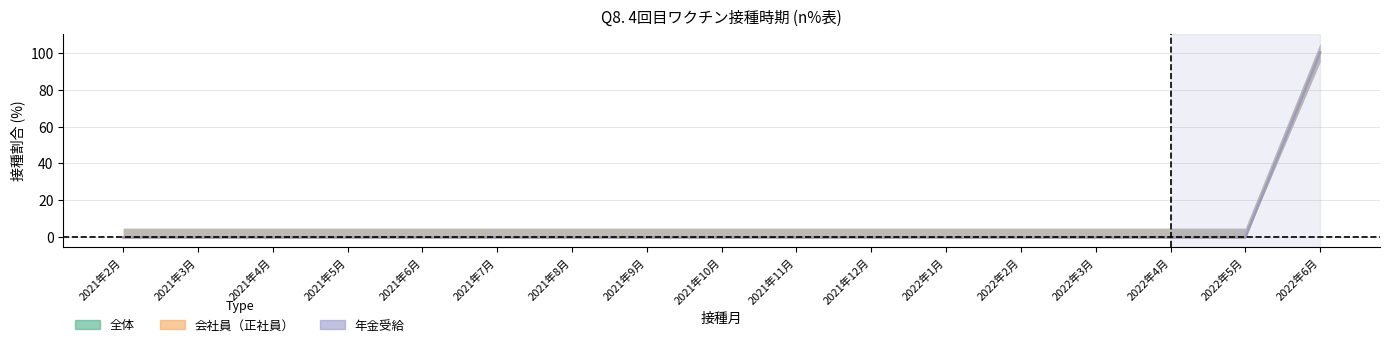

How many lines are shown in the chart?

3